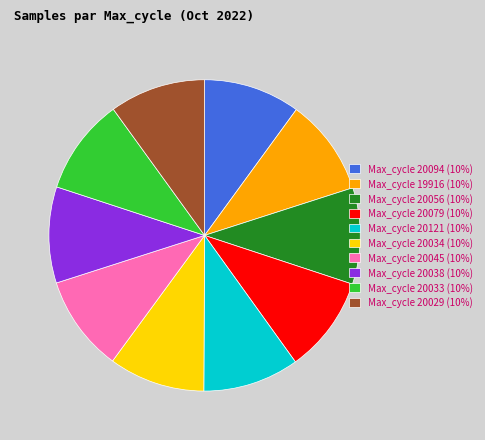

Is the sum of Max_cycle 20034 (10%) and Max_cycle 19916 (10%) greater than half?

No